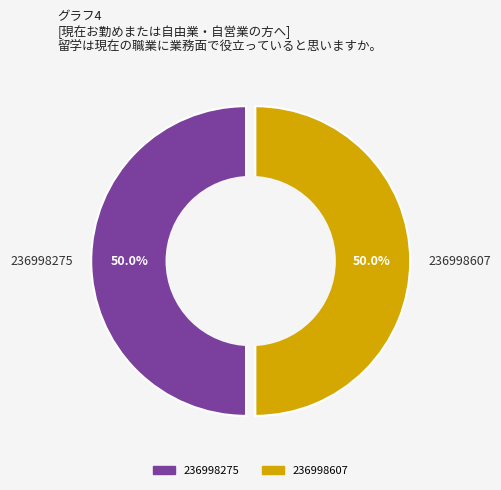

What is the ratio of the value at 236998275 to the value at 236998607?

1.0